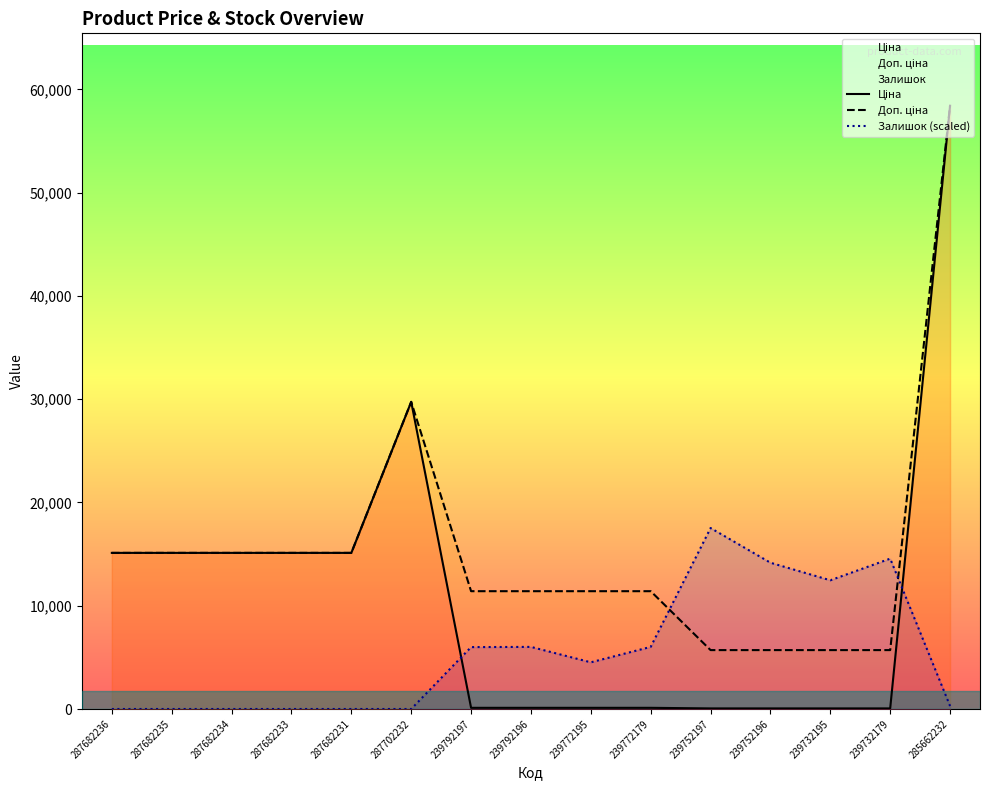

What is the sum of all Доп. ціна values?

232233.8